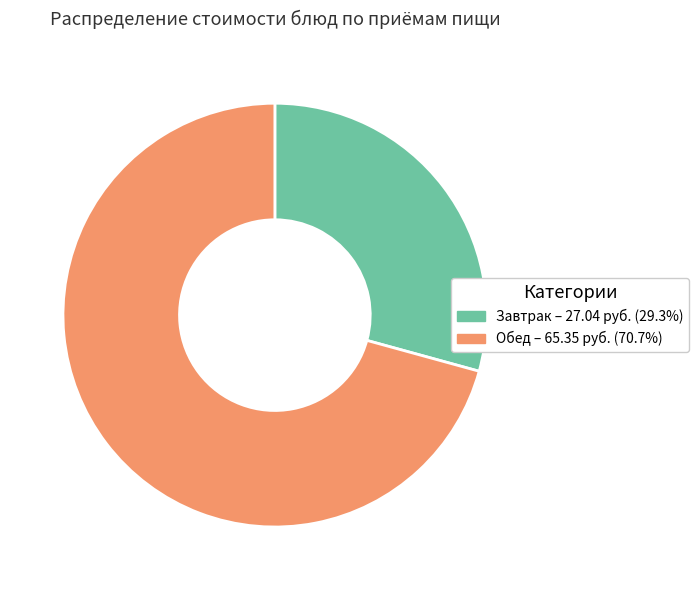

Approximately how many times larger is the value at Завтрак – 27.04 руб. (29.3%) compared to Обед – 65.35 руб. (70.7%)?

0.4